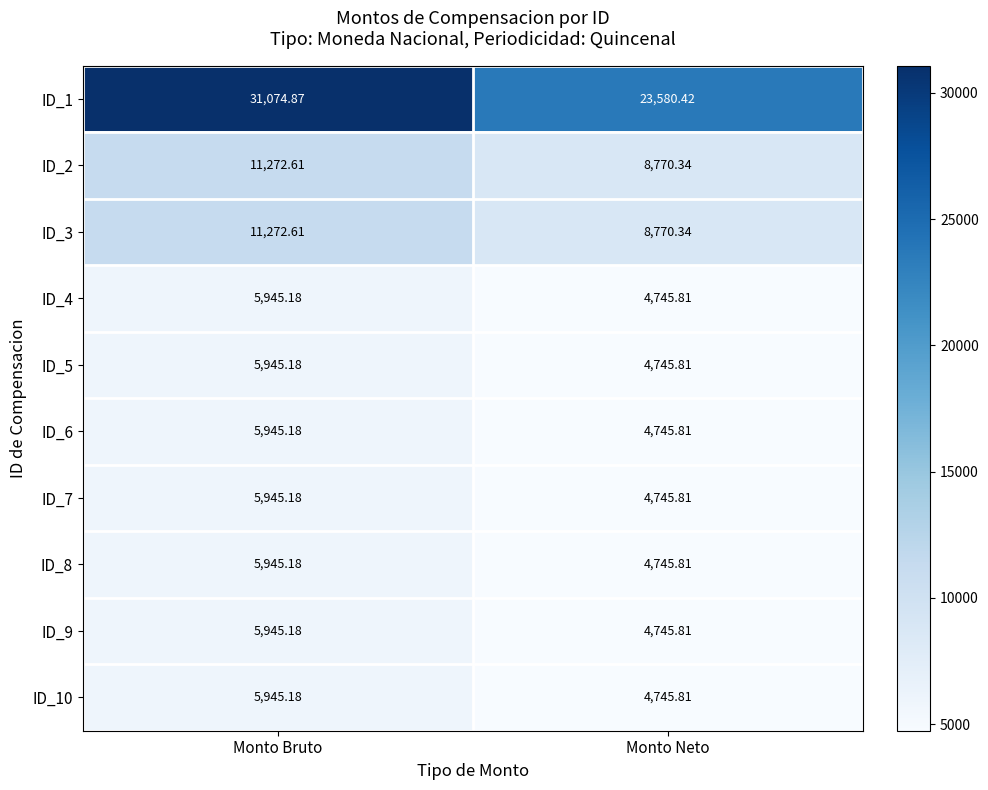

At which label does ID_4 reach its minimum?

Monto Neto